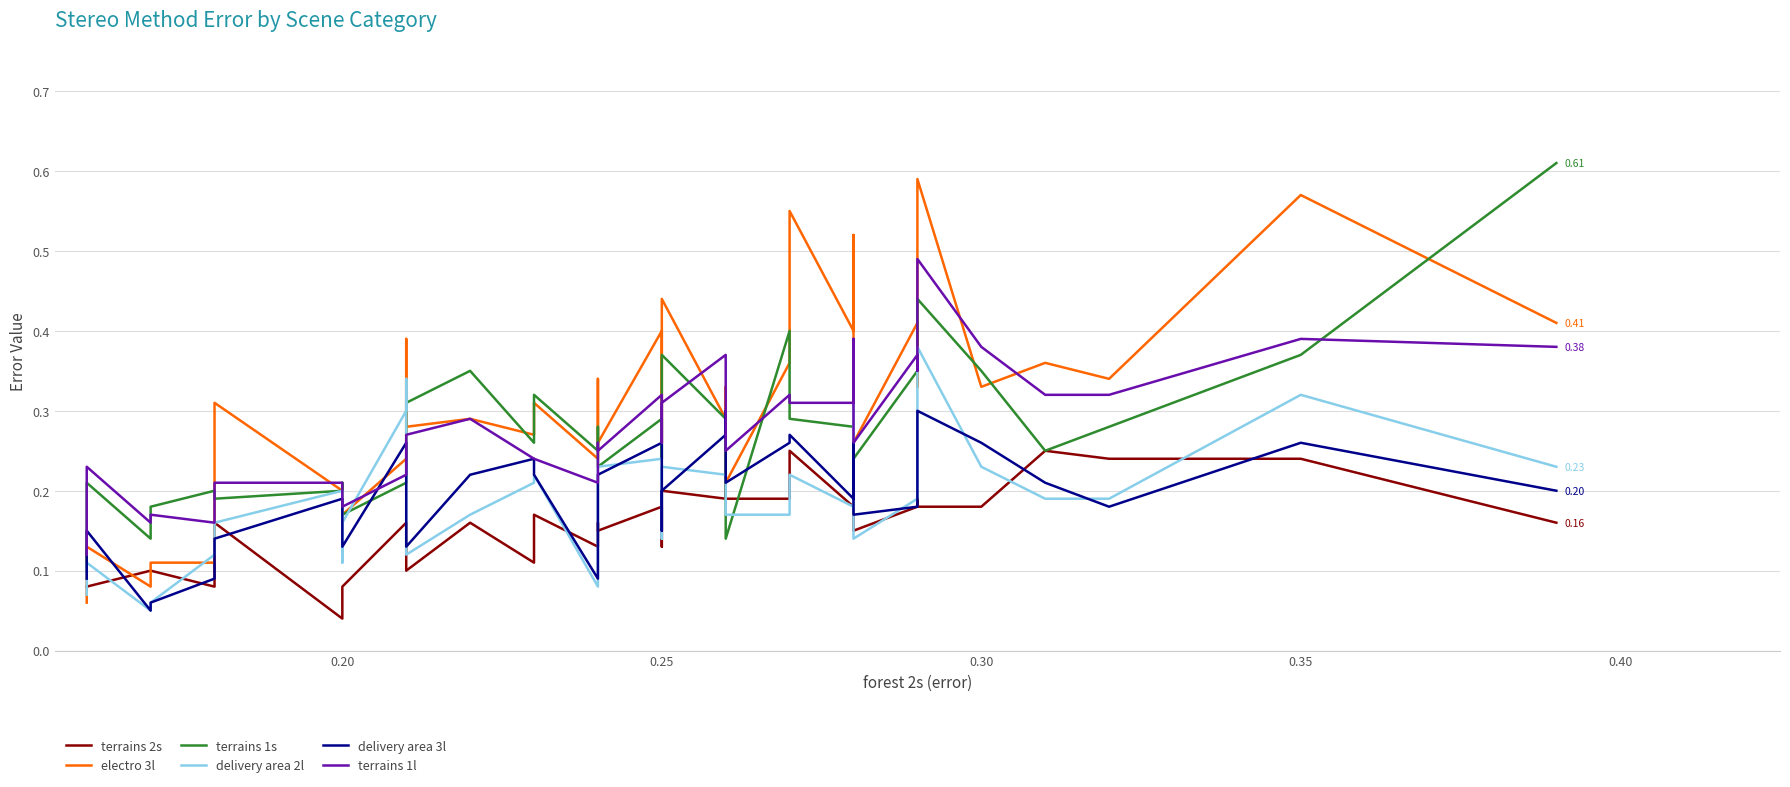

The value of terrains 2s at 0.20 is 0.1. True or false?

True